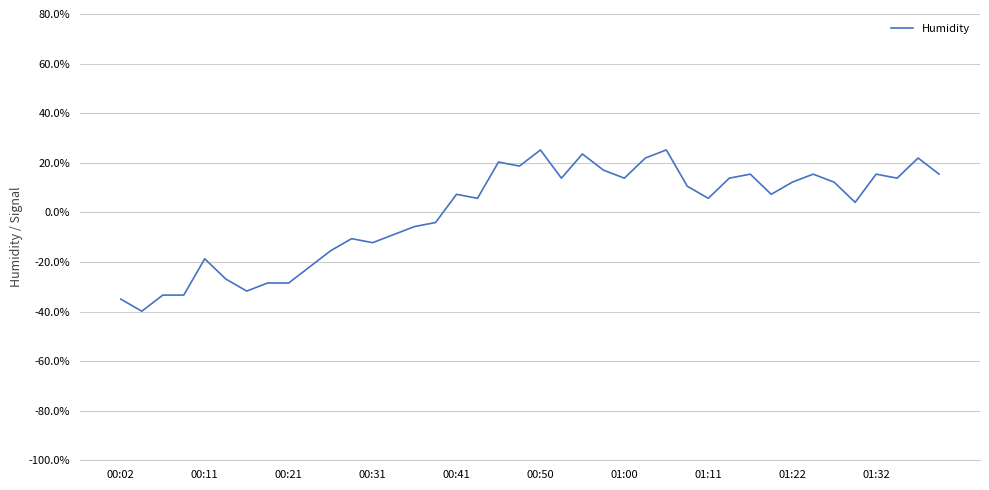

How many values are above zero?

24